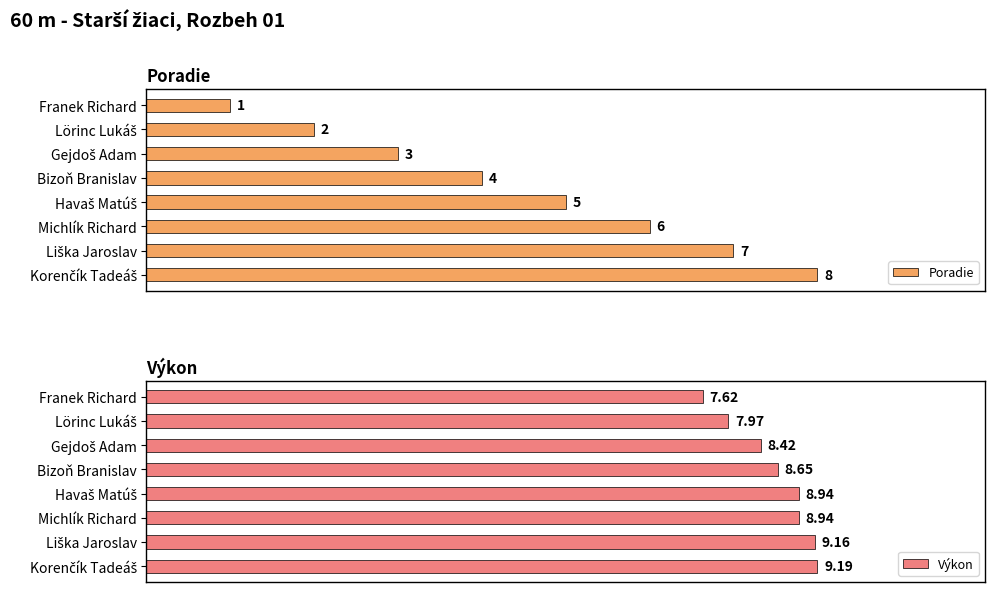

Rank the series by their maximum value, from highest to lowest.

Výkon, Poradie